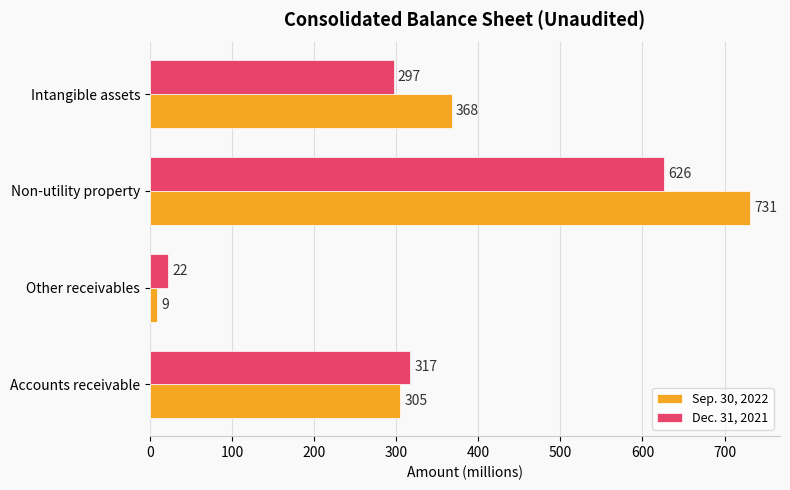

What is the average value of the Sep. 30, 2022 series?

353